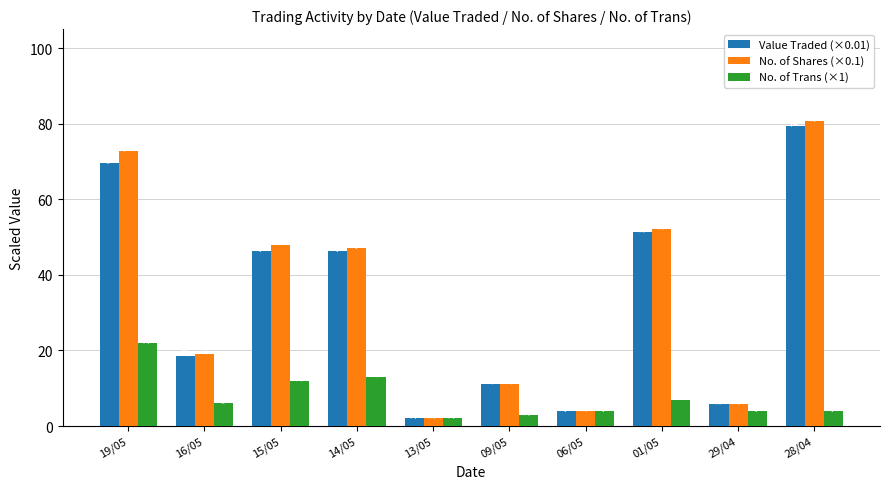

Which label corresponds to the smallest value in the chart?

13/05